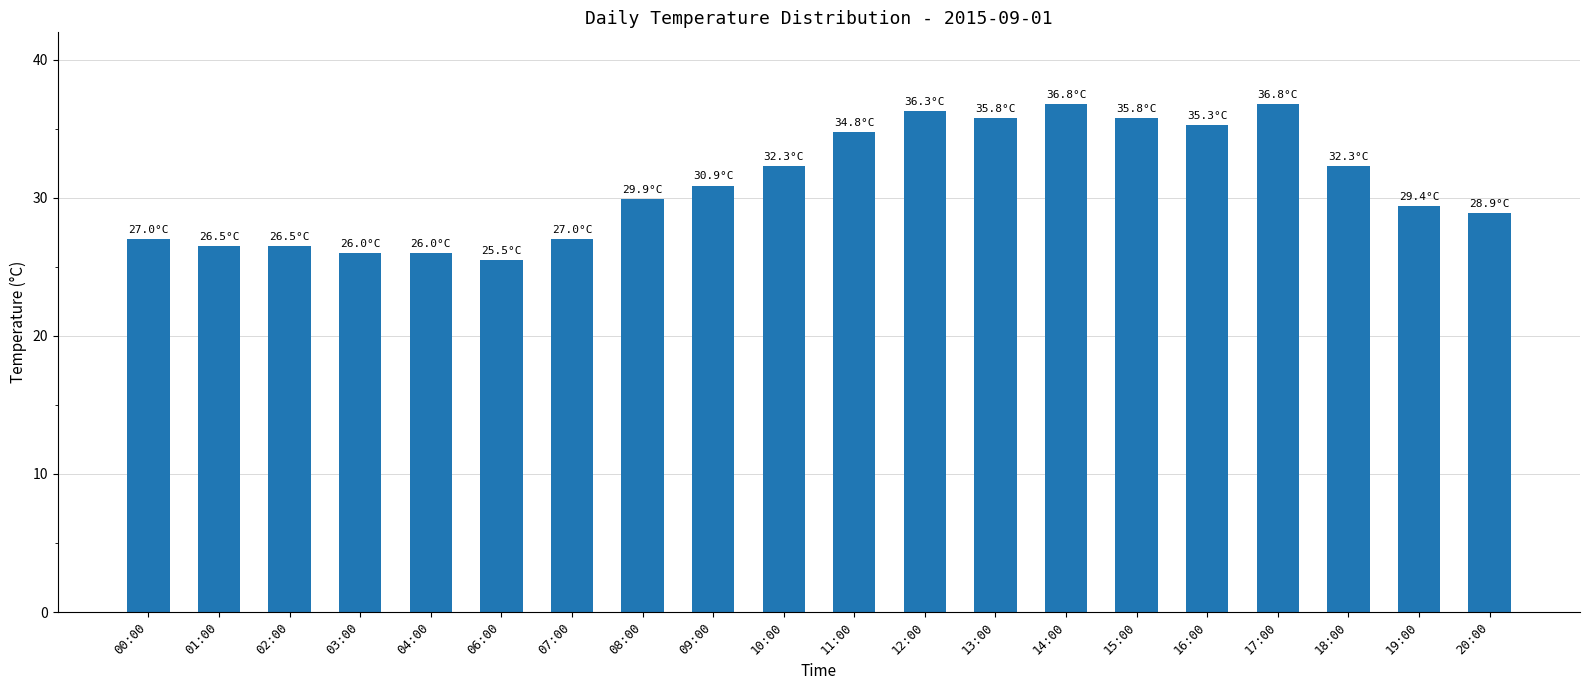

Which has a higher value, 19:00 or 07:00?

19:00